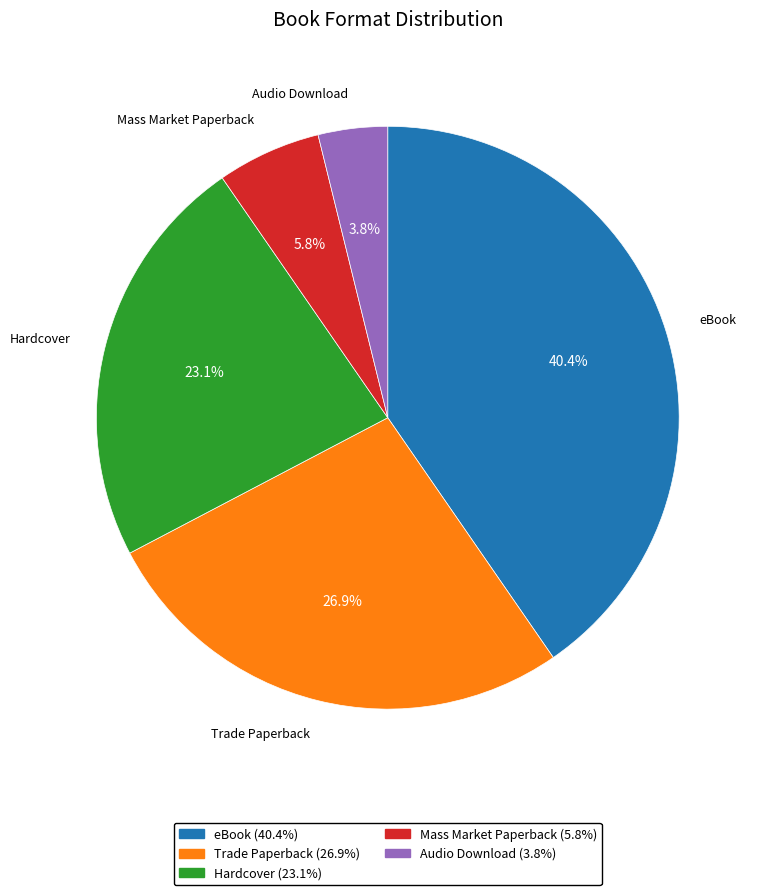

What percentage is the eBook slice, to the nearest percent?

40%